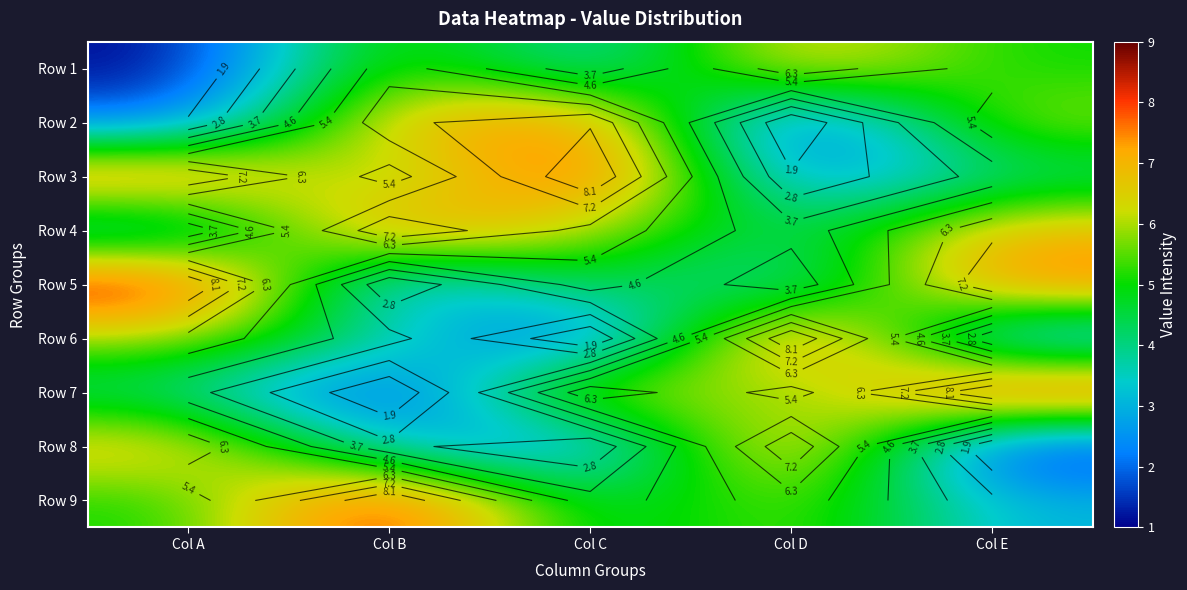

True or false: Row 9 has a value of 6 at Col C.

False